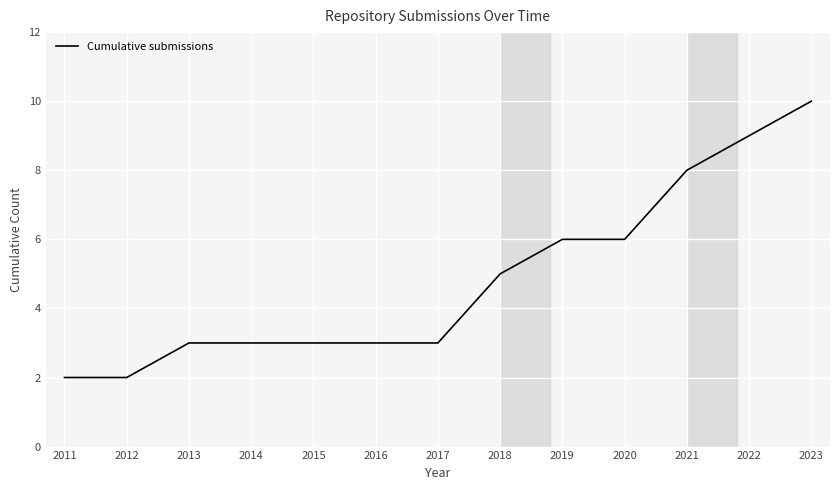

Reading right to left, what are all the values shown in this chart?

2023=10	2022=9	2021=8	2020=6	2019=6	2018=5	2017=3	2016=3	2015=3	2014=3	2013=3	2012=2	2011=2